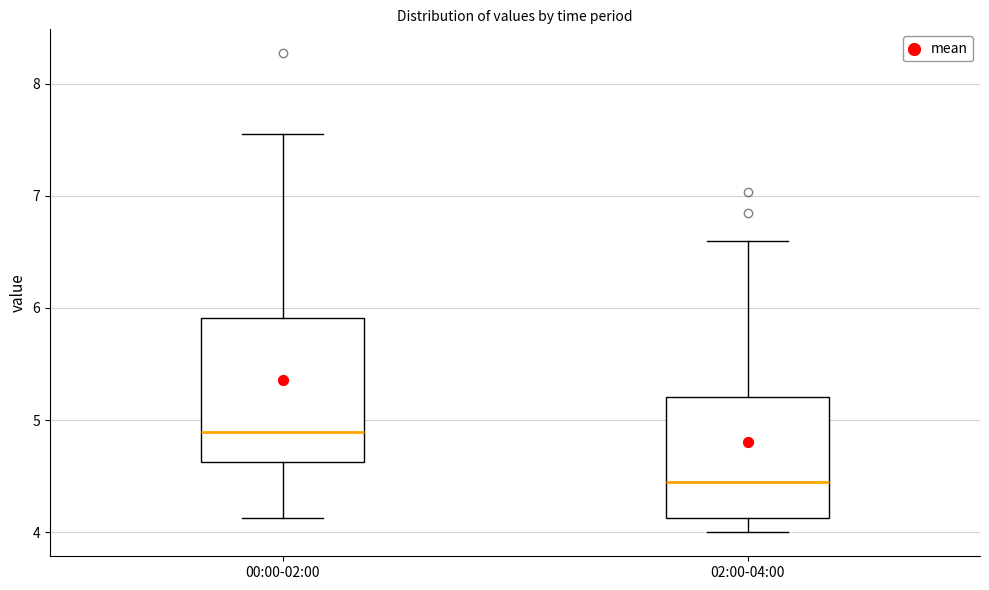

Which box is the tallest, from its lower edge to its upper edge?

00:00-02:00